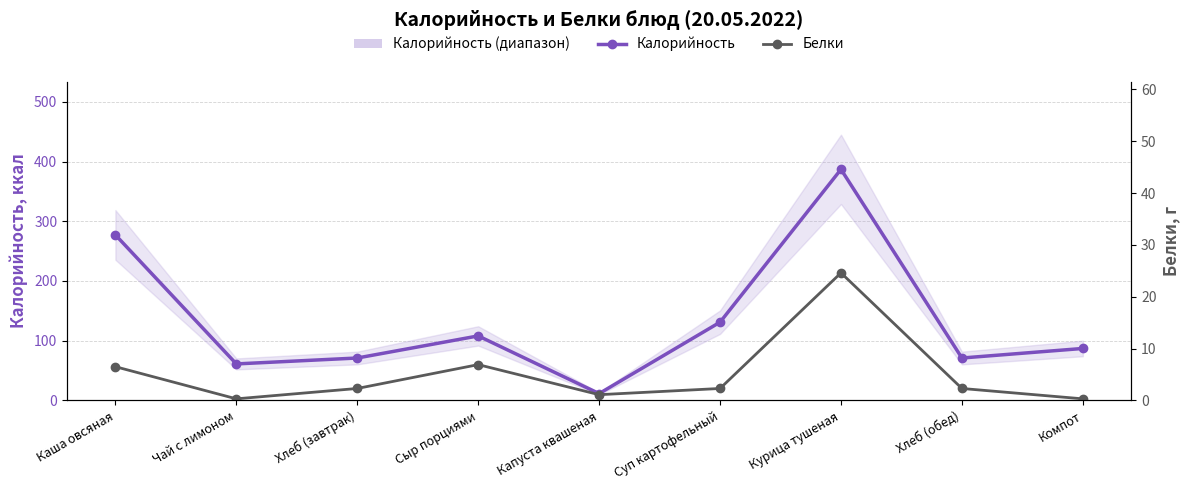

True or false: Белки and Калорийность intersect in this chart.

False